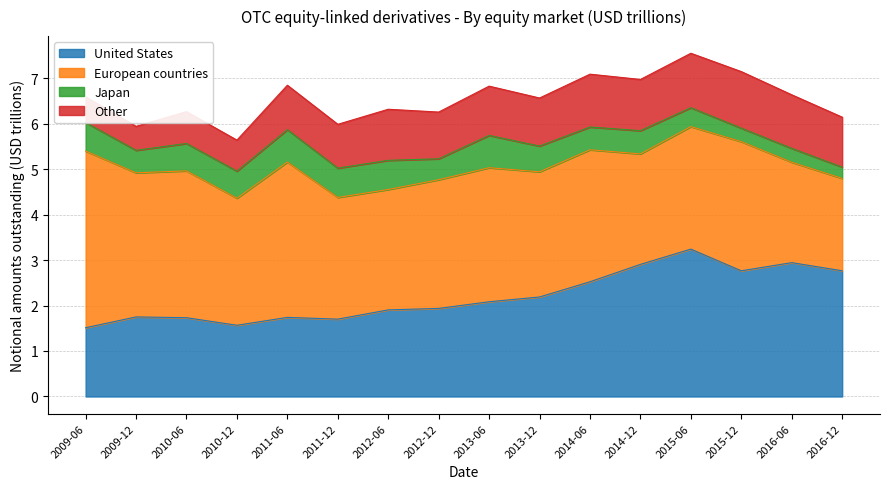

Which series has the widest spread of values?

European countries